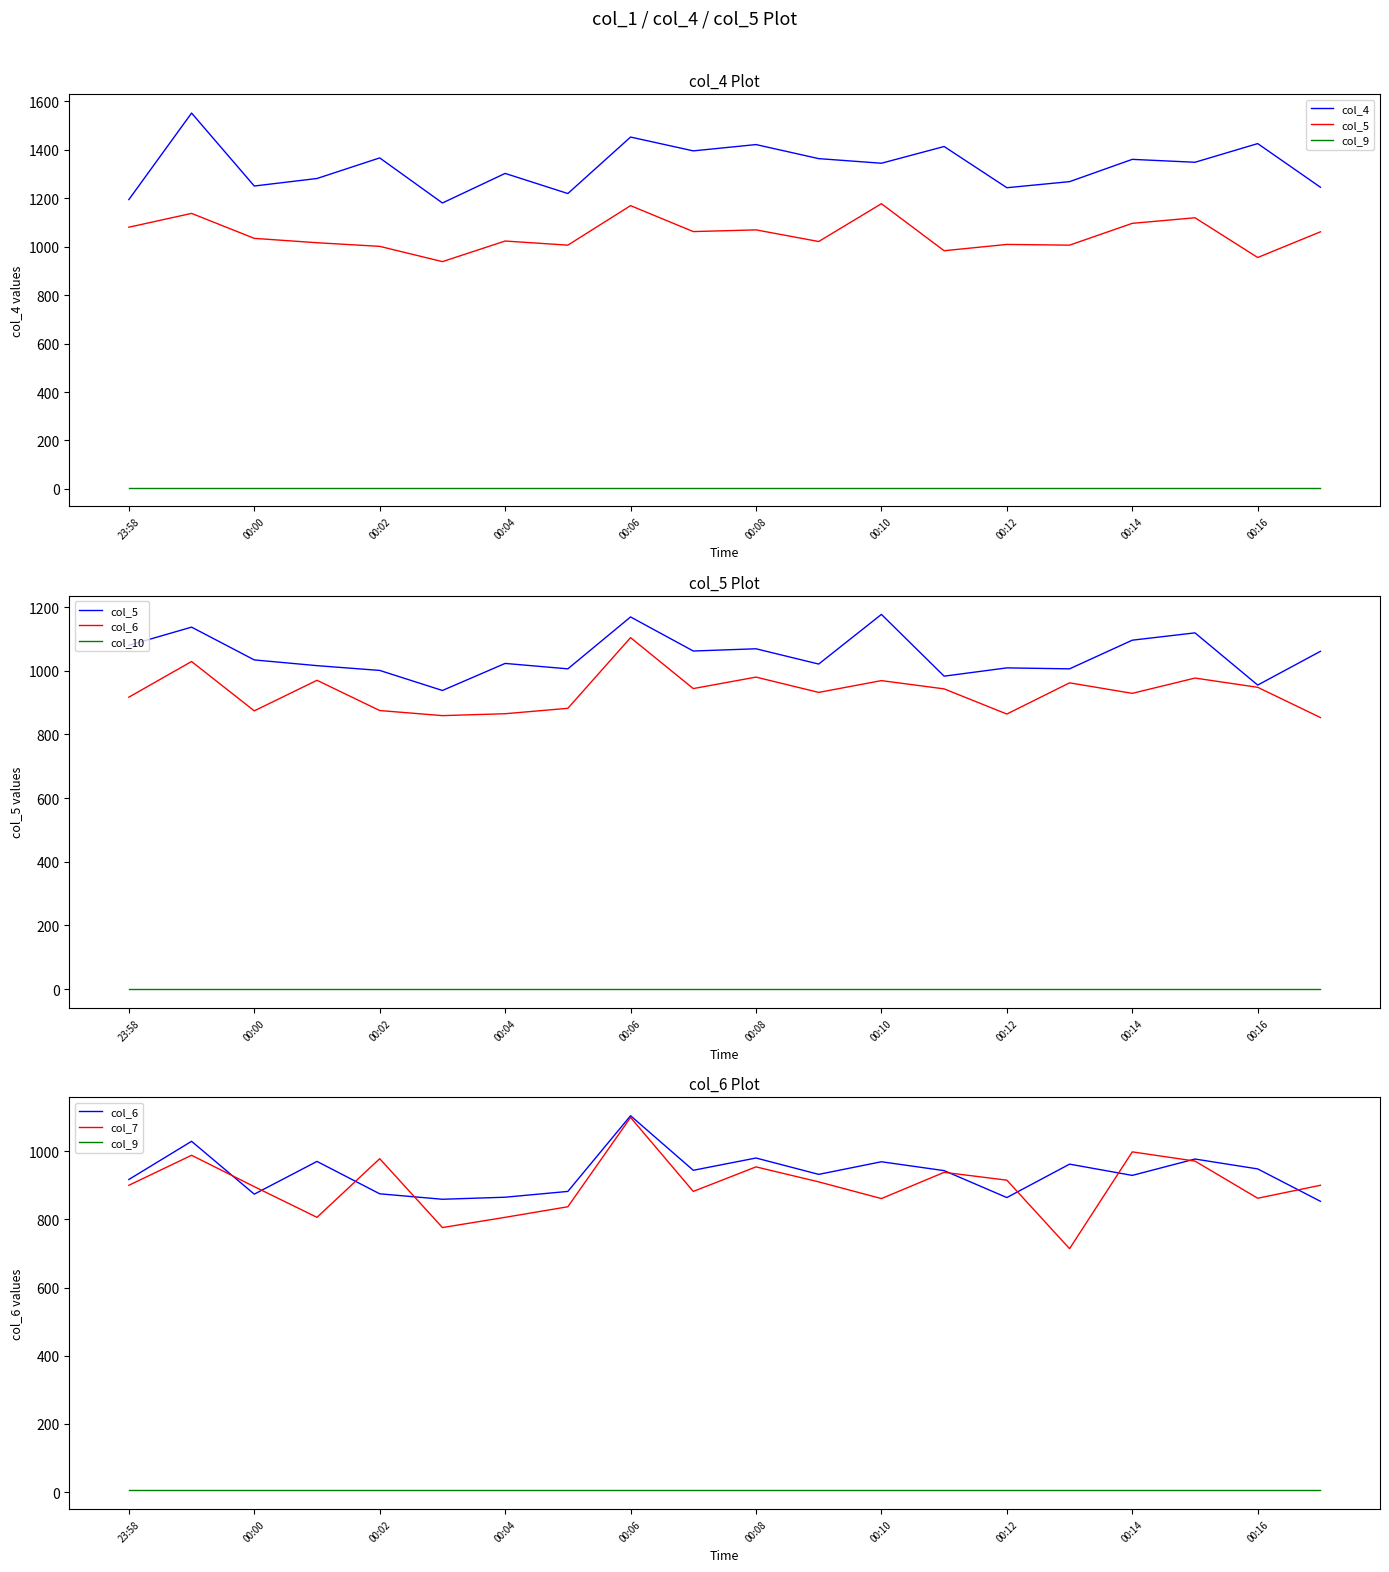

How many lines are shown in the chart?

6